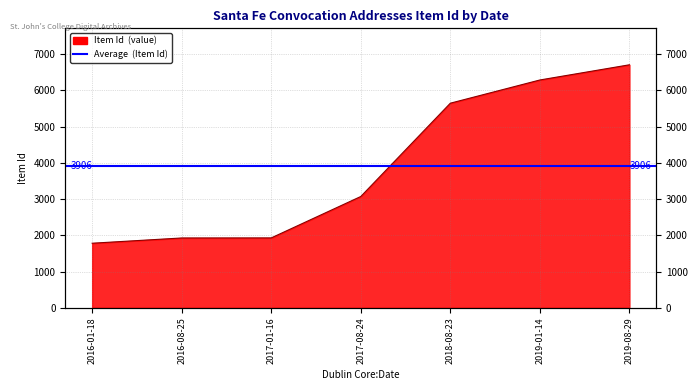

What is the change in value from 2016-01-18 to 2017-08-24?

+1289